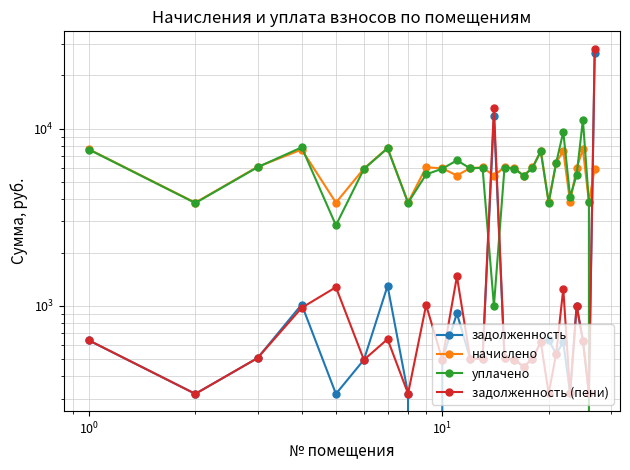

What is the difference between the maximum and minimum values in the задолженность series?

26842.5